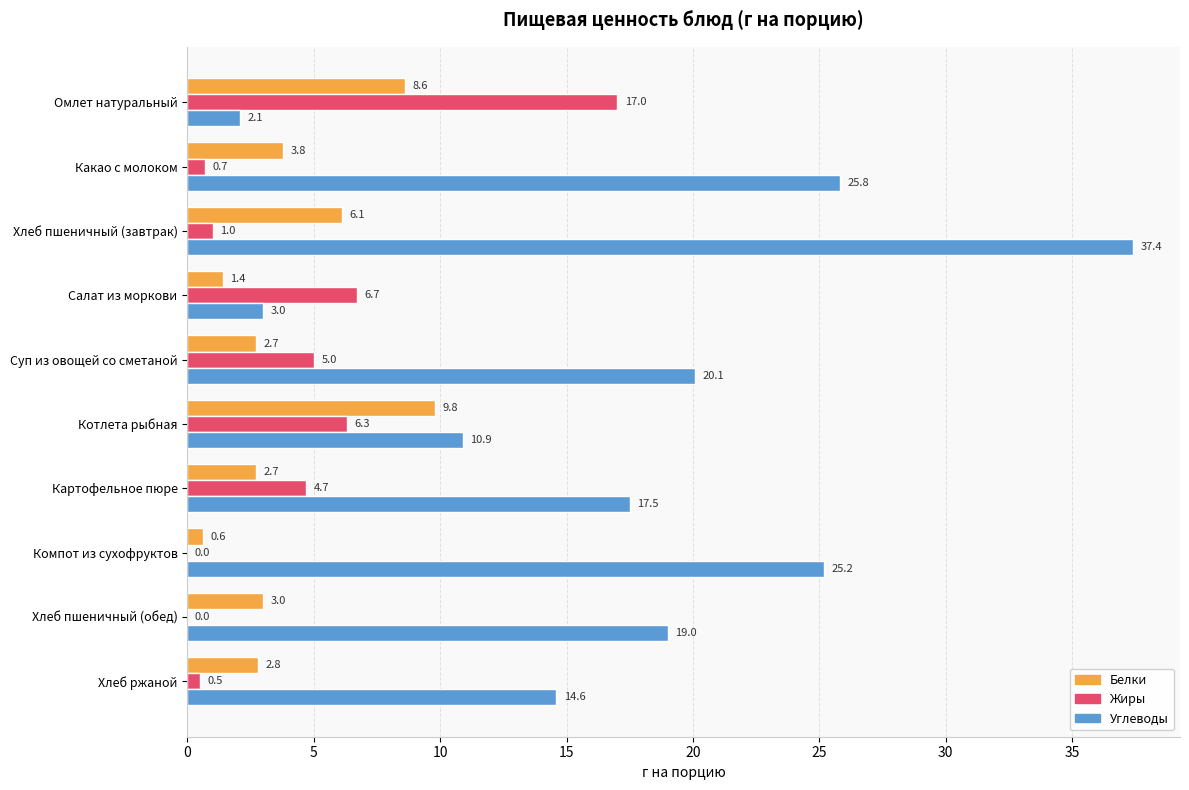

Is the value of Углеводы at Компот из сухофруктов greater than the value of Жиры at Хлеб пшеничный (обед)?

Yes